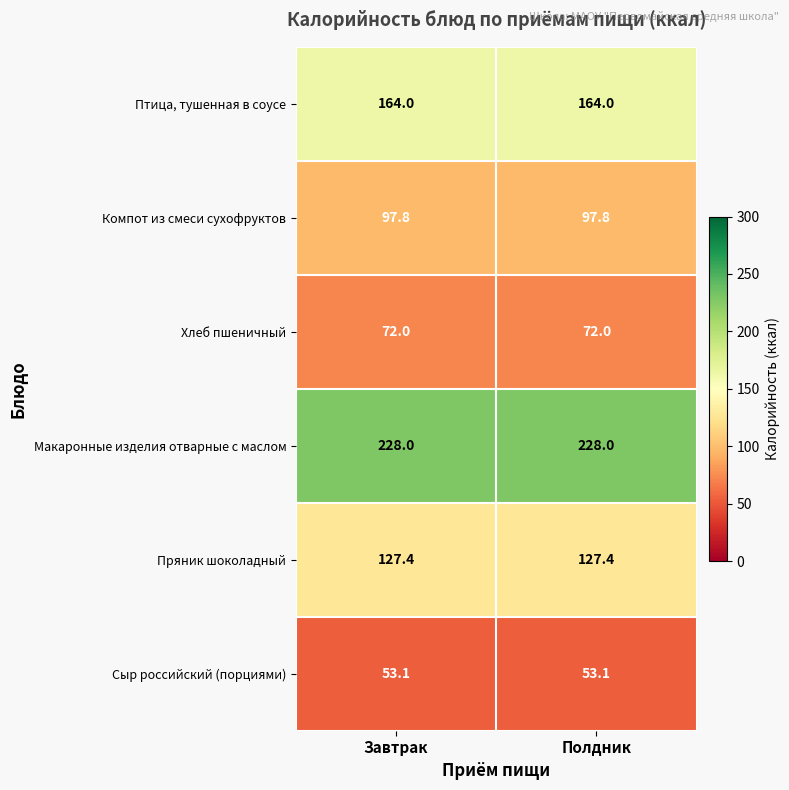

What is the highest value of the Хлеб пшеничный series?

72.0